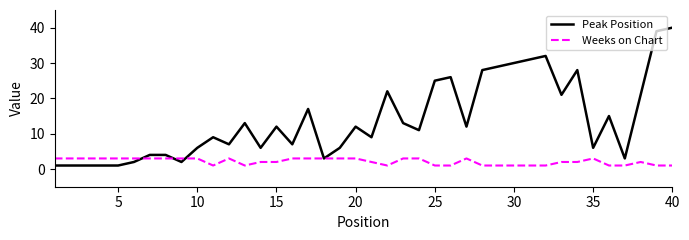

Which series has the largest total across all categories?

Peak Position